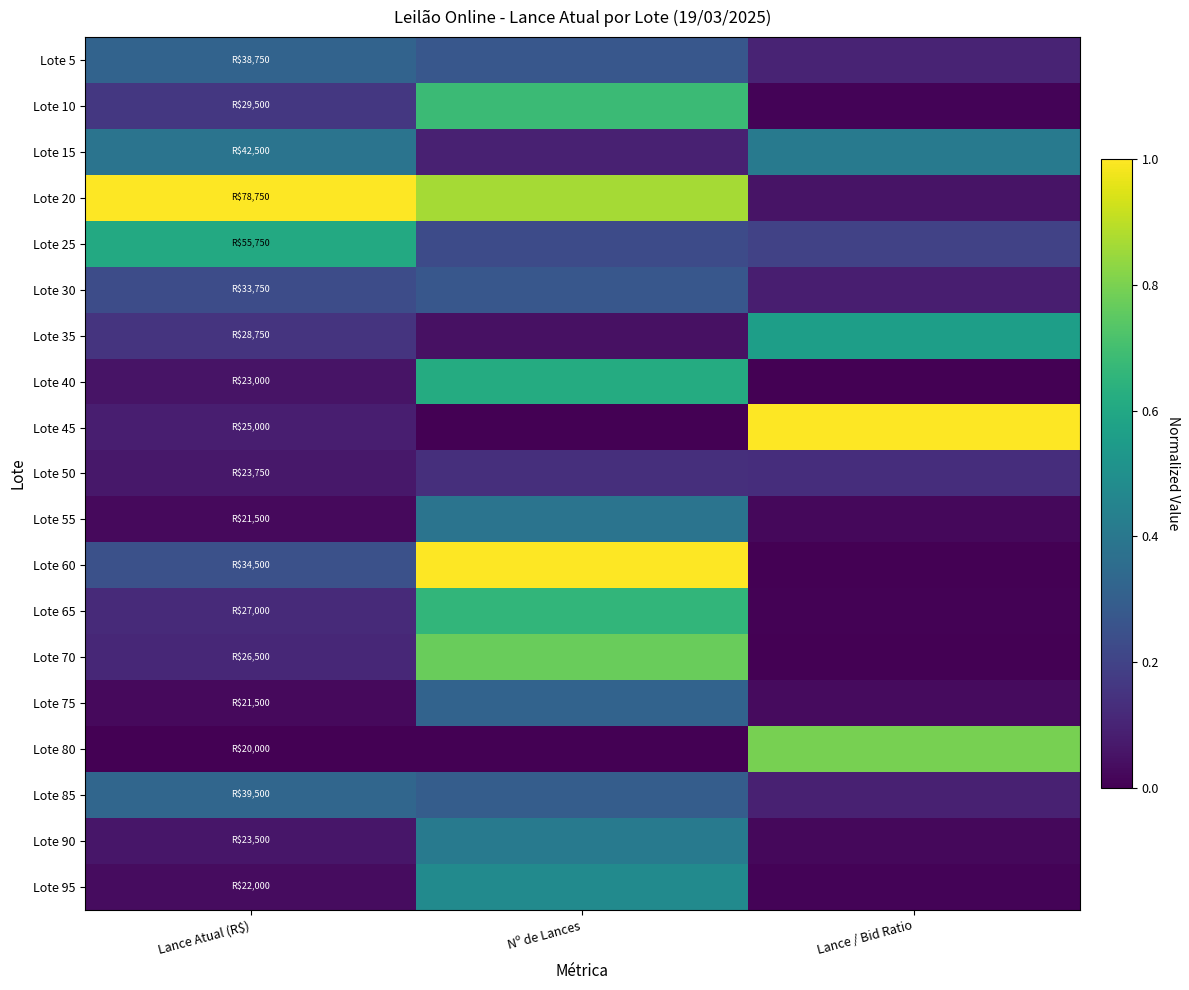

Rank the series by their maximum value, from lowest to highest.

Lote 50, Lote 30, Lote 75, Lote 5, Lote 85, Lote 55, Lote 15, Lote 90, Lote 95, Lote 35, Lote 25, Lote 40, Lote 65, Lote 10, Lote 70, Lote 80, Lote 20, Lote 45, Lote 60